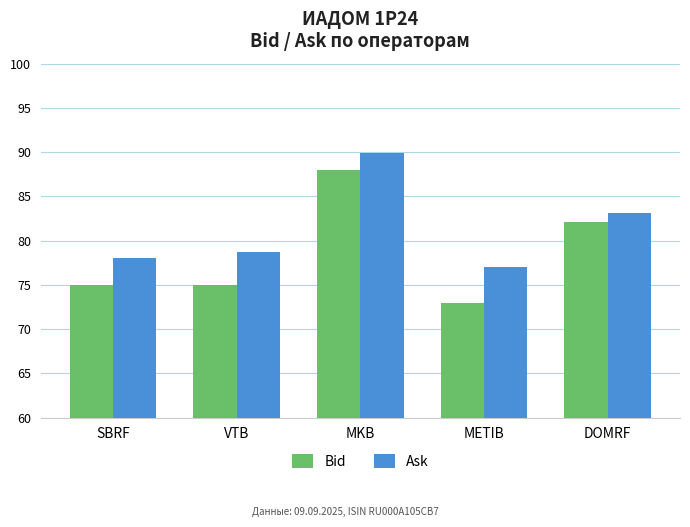

Which category has the lowest value across all series?

METIB